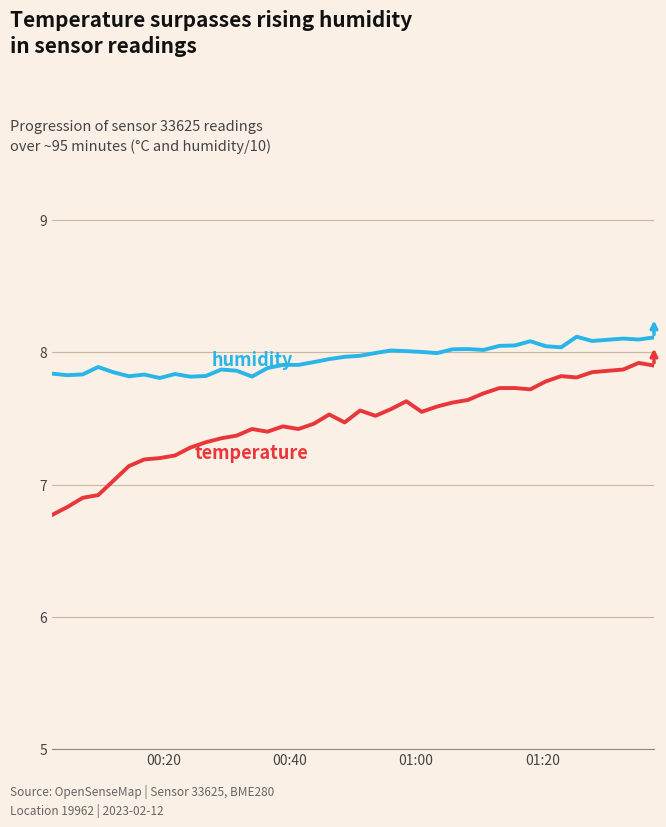

What is the smallest value displayed?

6.8